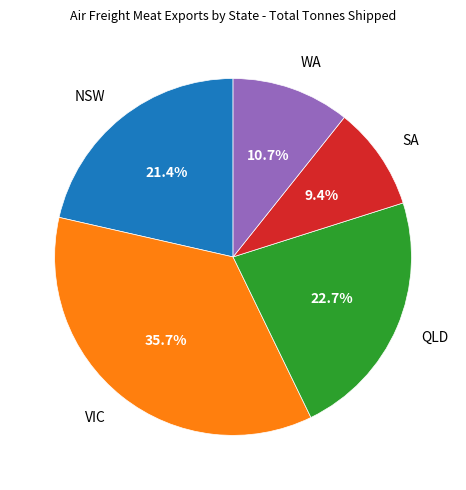

What is the ratio of the value at QLD to the value at SA?

2.4